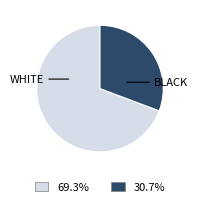

Is there any slice that represents more than half of the pie?

Yes